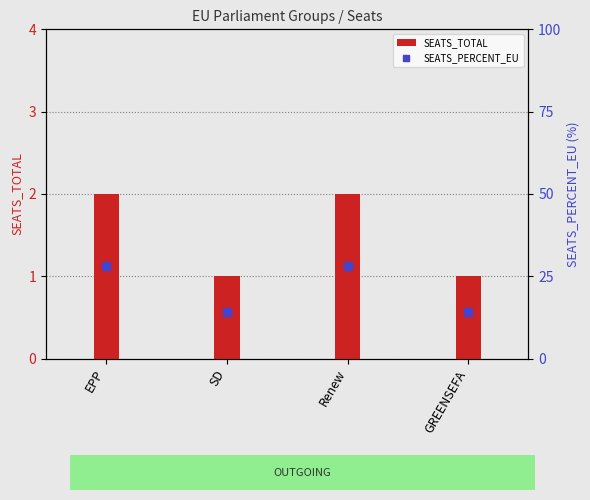

What is the spread (max minus min) of values at EPP?

26.0